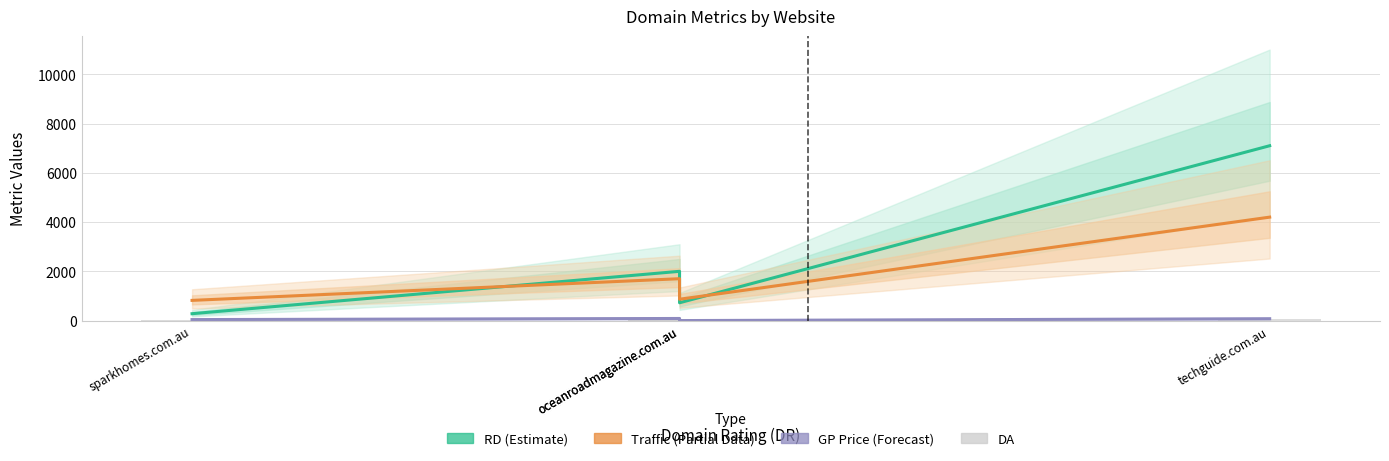

Is the value of DA at techguide.com.au greater than the value of Traffic (Partial) at oceanroadmagazine.com.au?

No